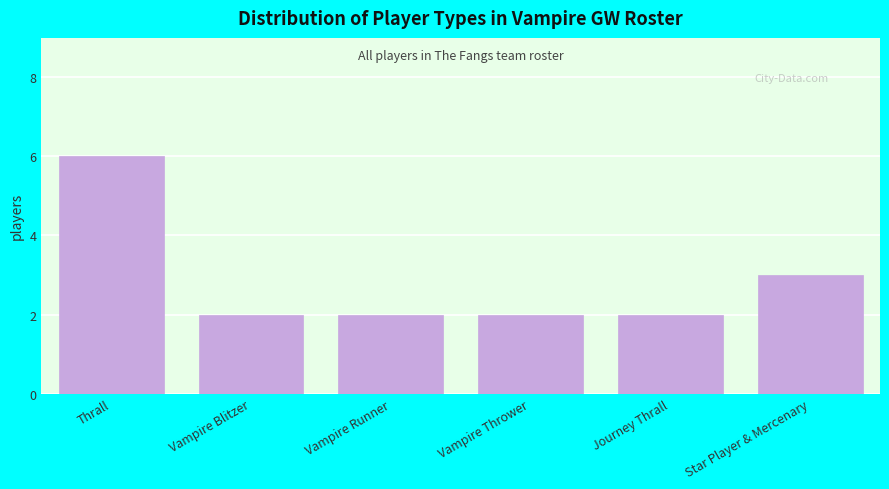

Reading right to left, transcribe all the data shown in this chart.

Star Player & Mercenary=3	Journey Thrall=2	Vampire Thrower=2	Vampire Runner=2	Vampire Blitzer=2	Thrall=6